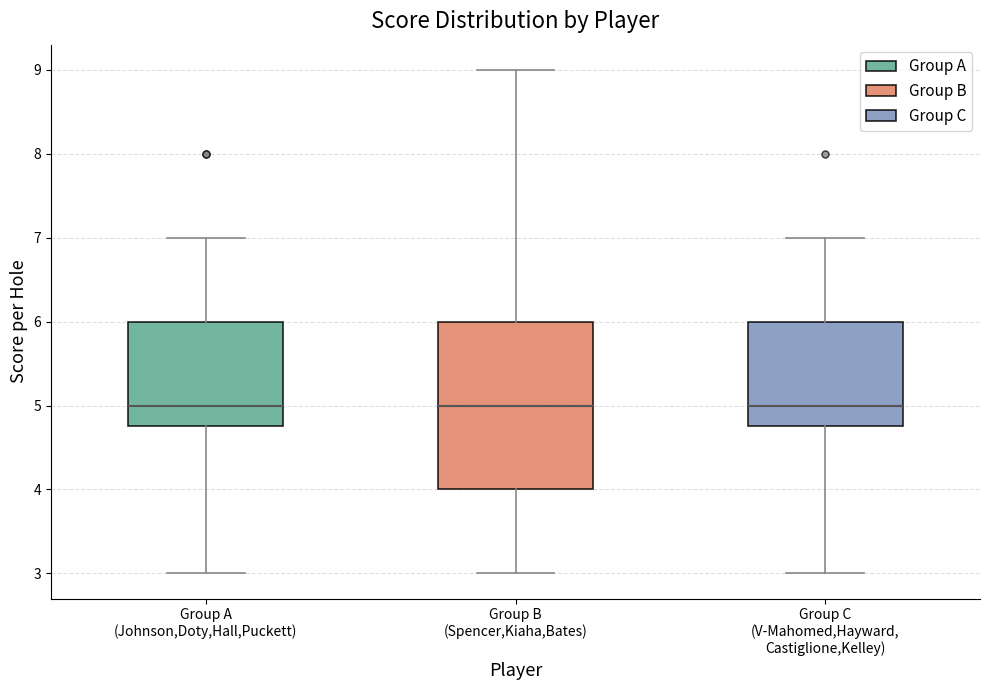

Which box is the tallest, from its lower edge to its upper edge?

Group B (Spencer,Kiaha,Bates)